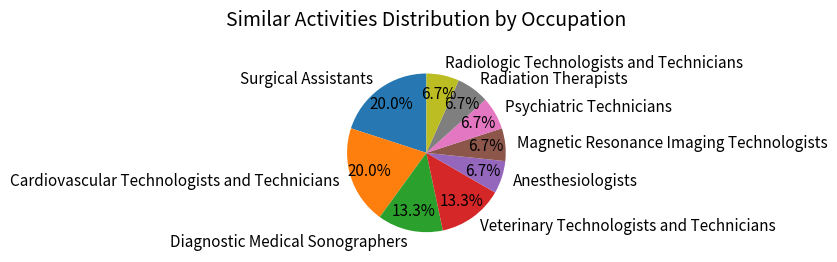

Does Veterinary Technologists and Technicians account for over 50% of the chart?

No